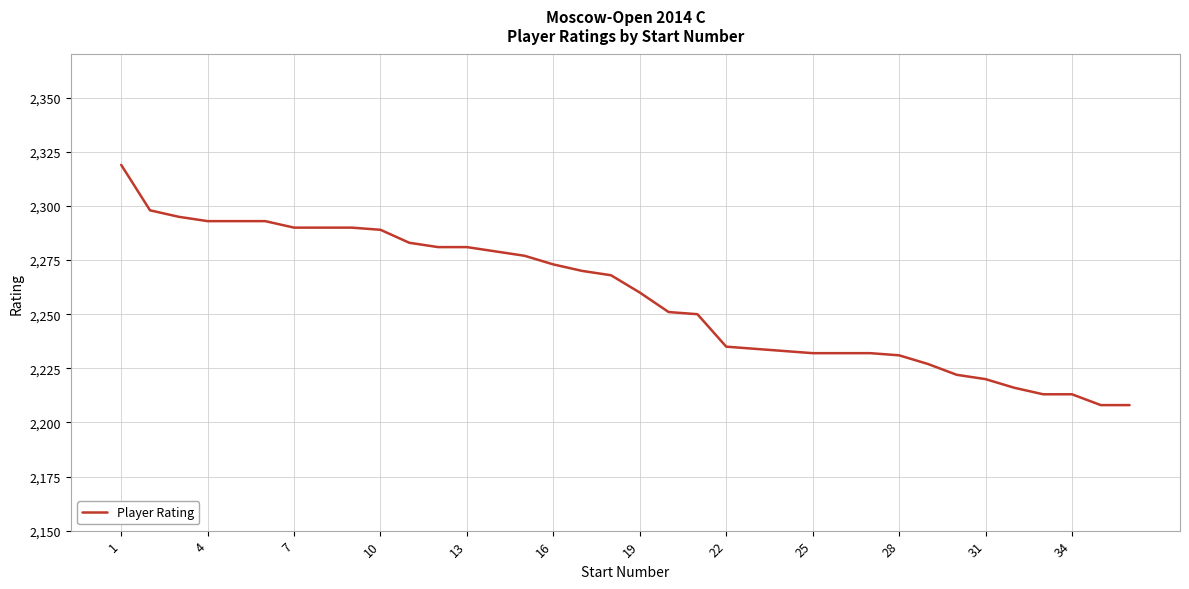

What is the greatest value displayed?

2319